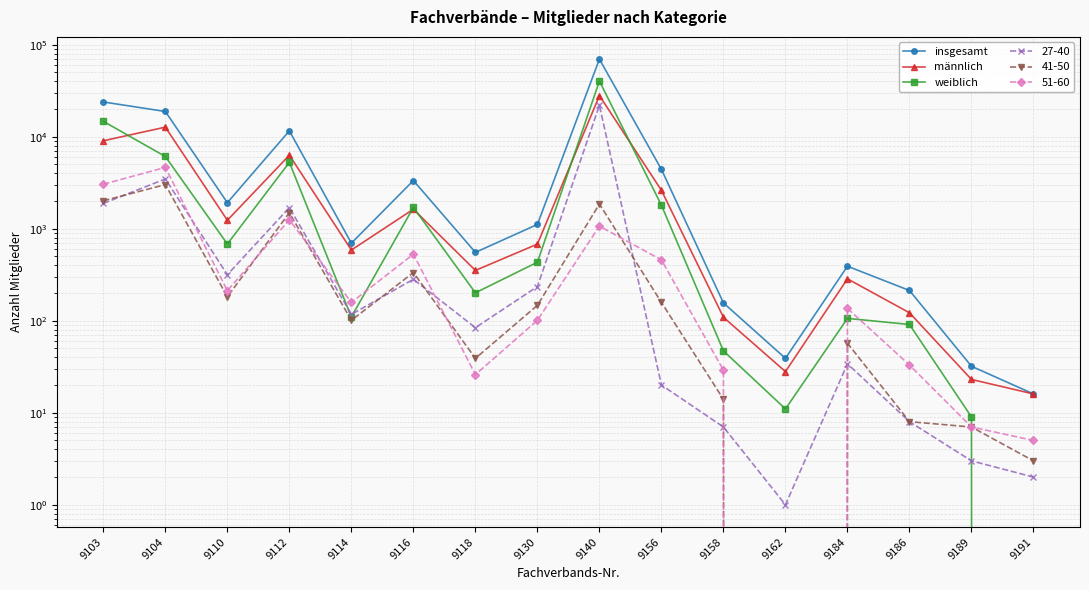

What is the average value of the männlich series?

3974